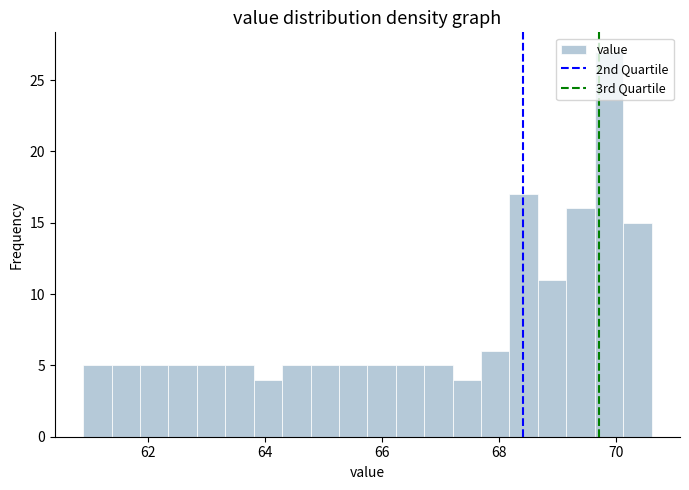

Around what value on the x-axis is the tallest bar? Give the approximate position of its centre, as read against the axis.

69.8